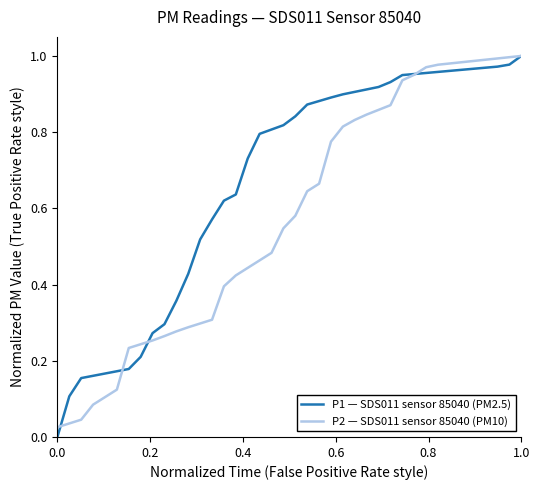

Which series has the largest total across all categories?

P1 — SDS011 sensor 85040 (PM2.5)